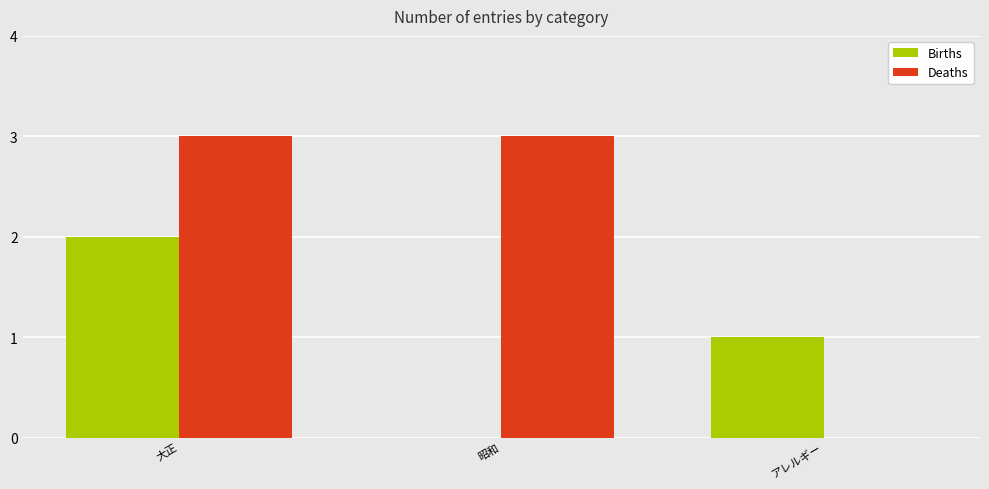

Reading left to right, transcribe all the data shown in this chart.

Births: 大正=2	昭和=0	アレルギー=1
Deaths: 大正=3	昭和=3	アレルギー=0